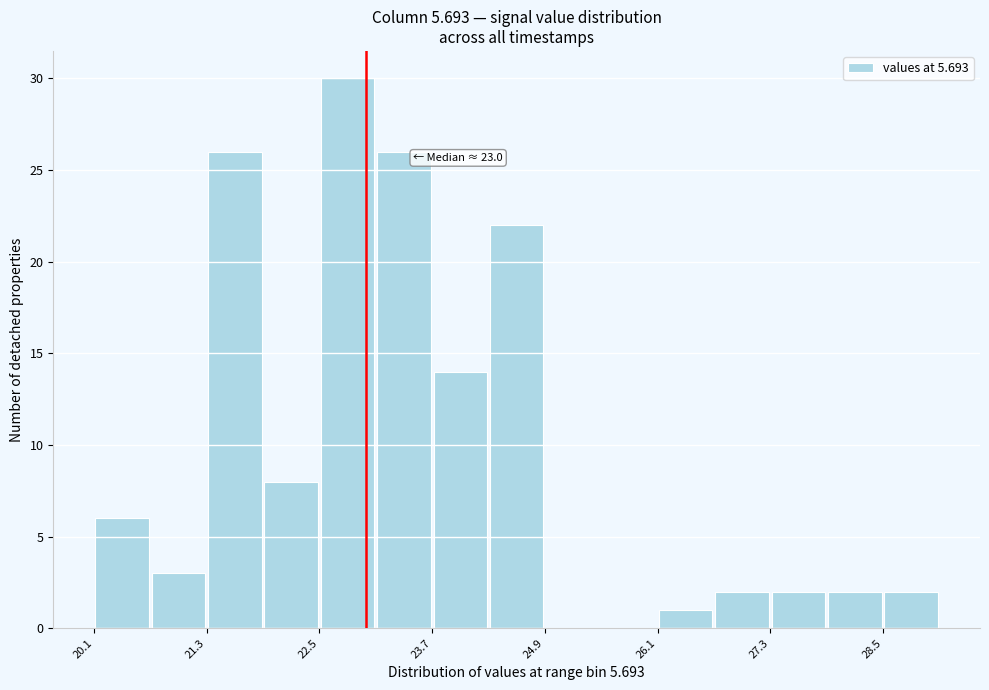

Around what value on the x-axis is the tallest bar? Give the approximate position of its centre, as read against the axis.

22.8